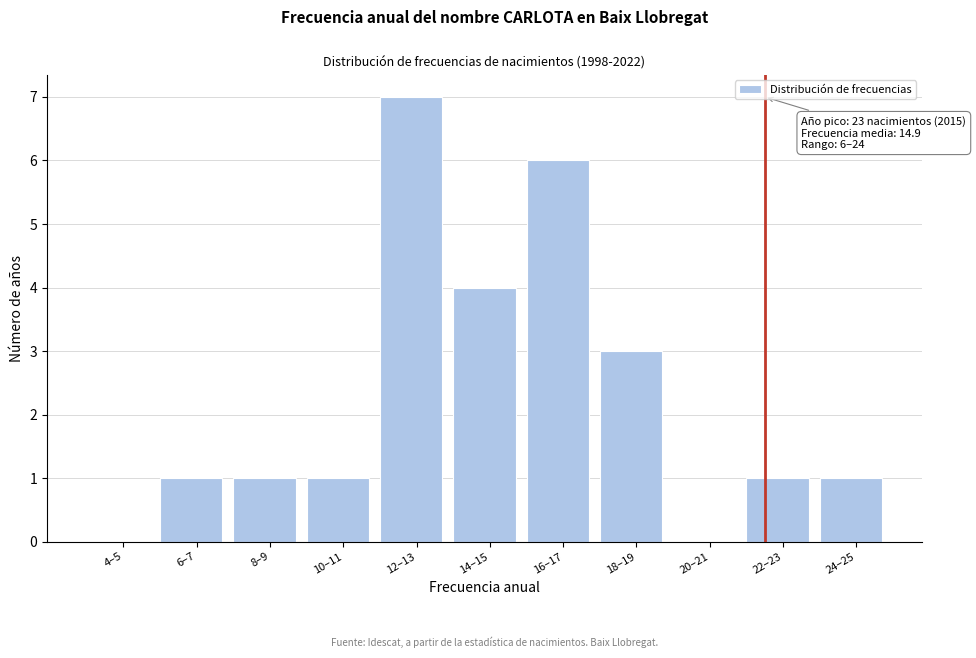

Reading left to right, transcribe all the data shown in this chart.

4–5=0	6–7=1	8–9=1	10–11=1	12–13=7	14–15=4	16–17=6	18–19=3	20–21=0	22–23=1	24–25=1